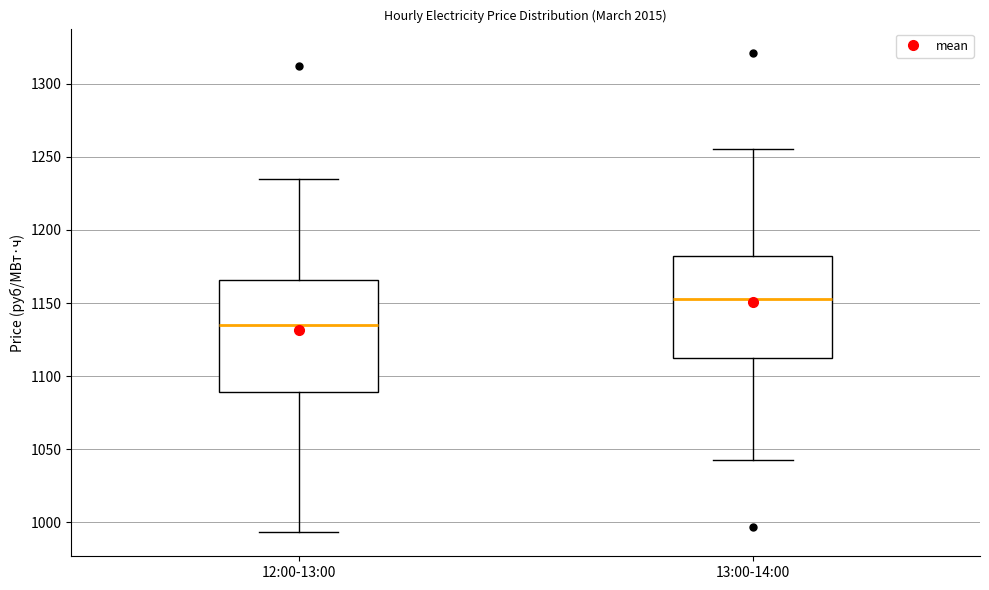

Where is the lower edge of the box for 13:00-14:00 on the y-axis? The values are not printed on the chart, so give them approximately, as read against the axis.

1110